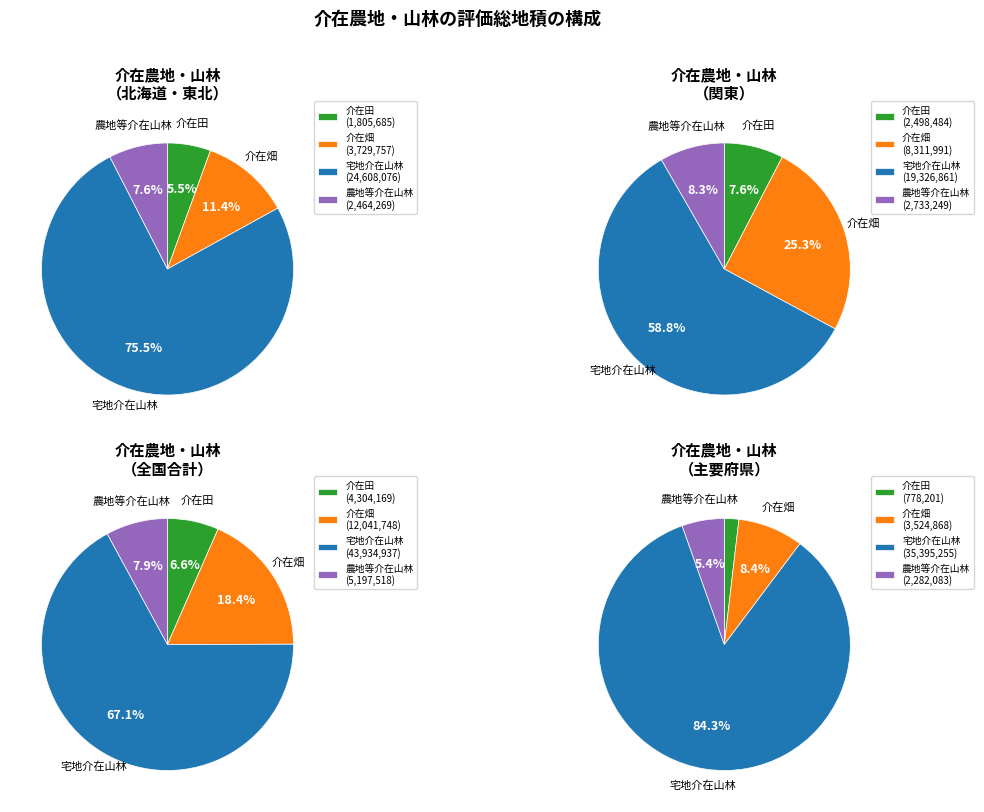

True or false: 福島 accounts for 9% of the total.

False